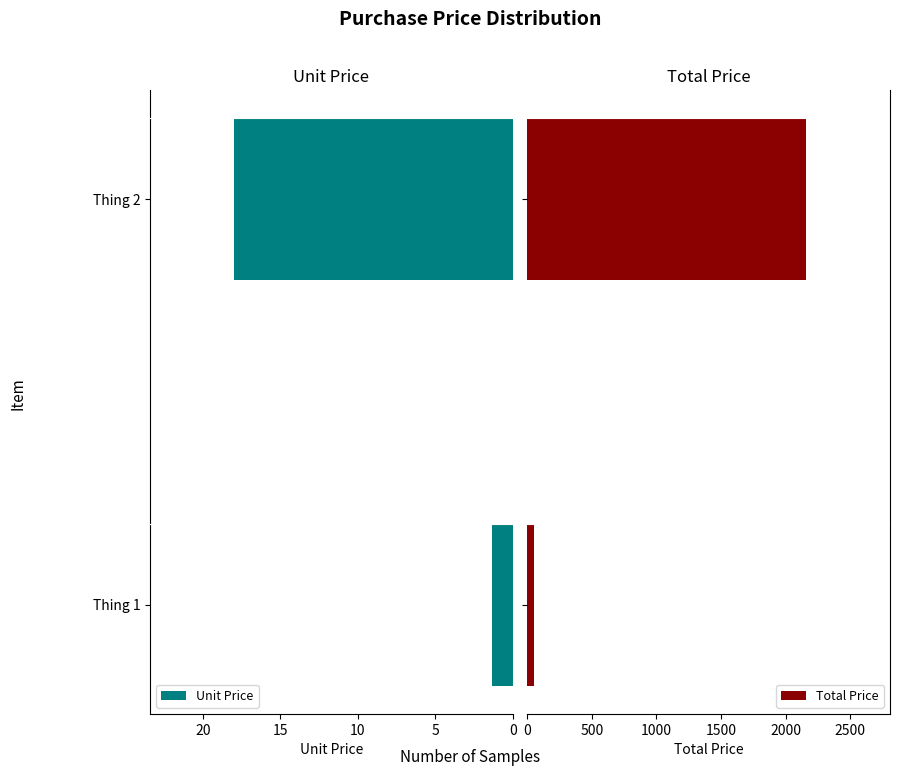

List the series in order of their peak value, lowest first.

Unit Price, Total Price